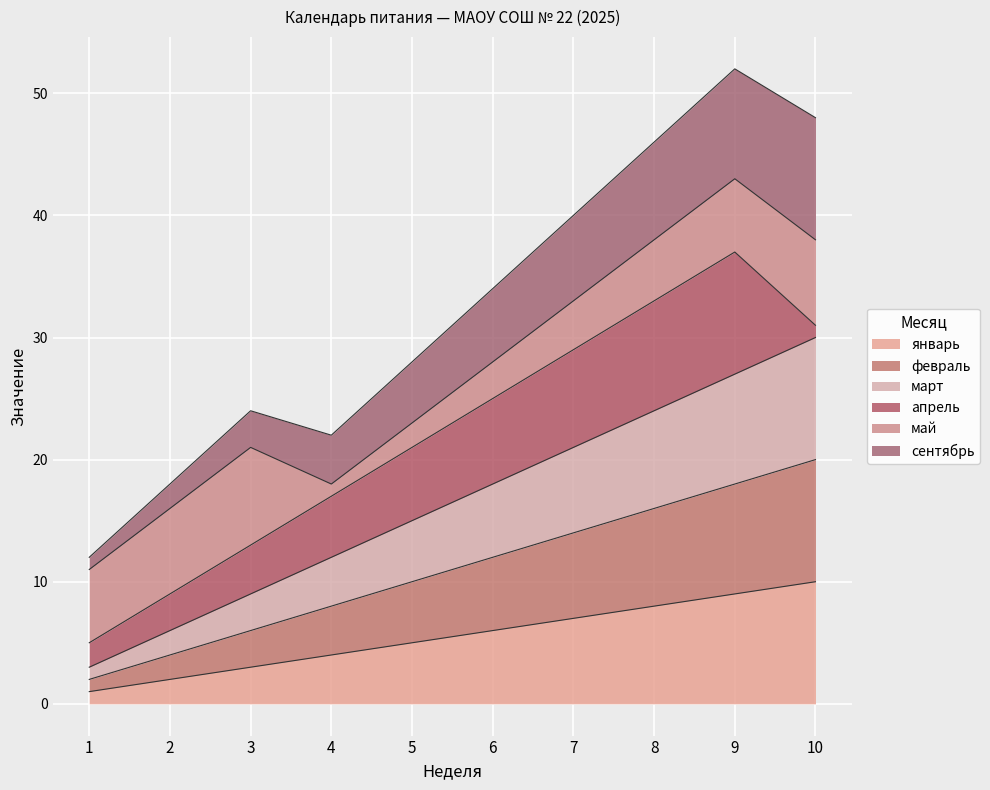

Which series has the widest spread of values?

март